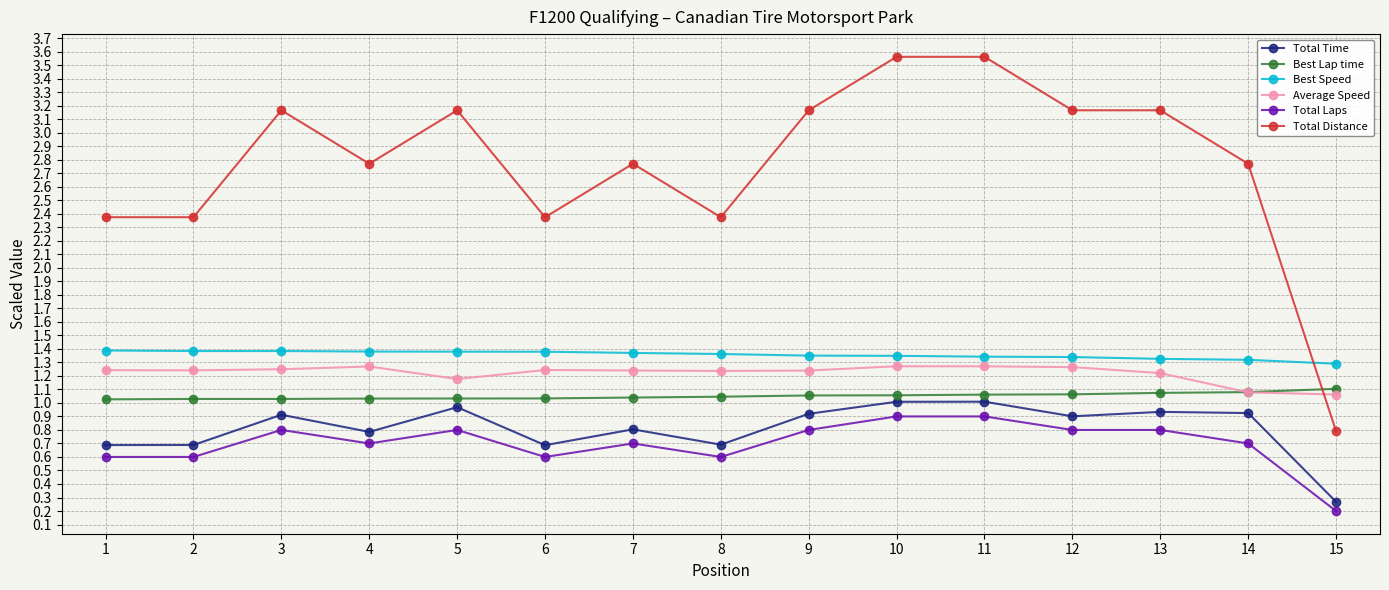

What is the total value across all series at 4?

7.9